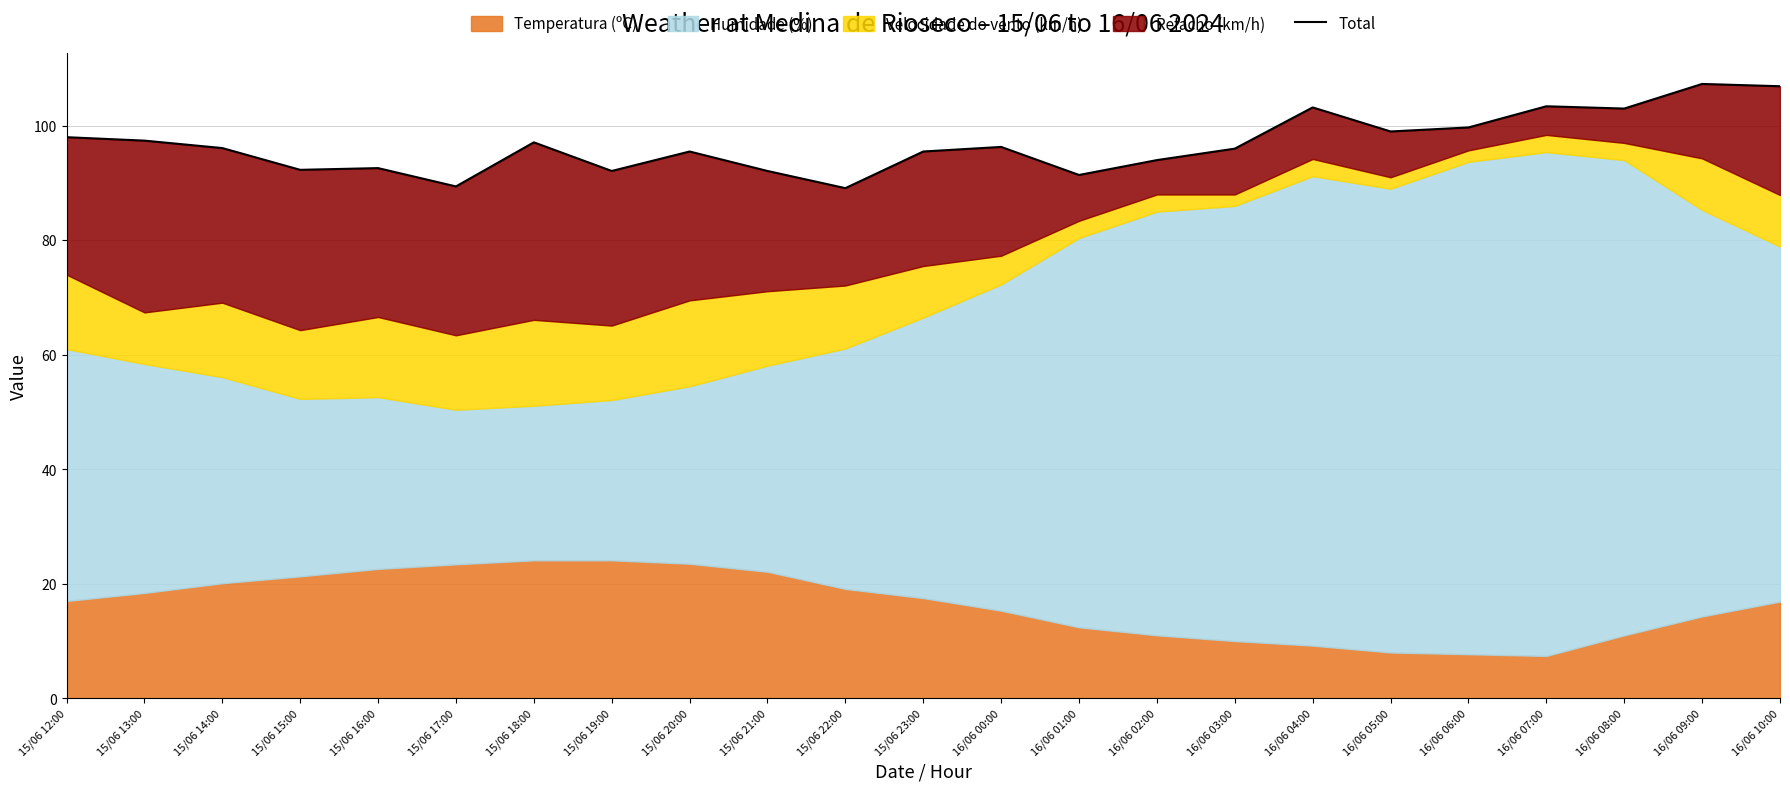

True or false: the data has more than 2 interior local peaks.

True